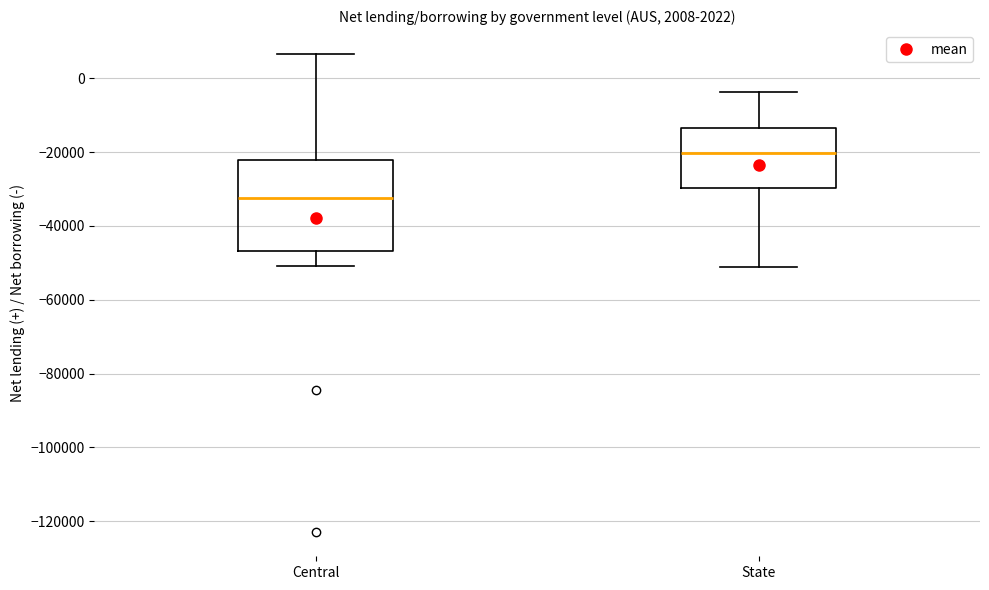

Reading left to right, read every box against the y-axis: the position of its median line, the range the box covers, and the ends of its whiskers. The values are not printed on the chart, so give them approximately, as read against the axis.

Central: median -32000, box -46000 to -22000, whiskers -50000 to 6000
State: median -20000, box -30000 to -14000, whiskers -52000 to -4000